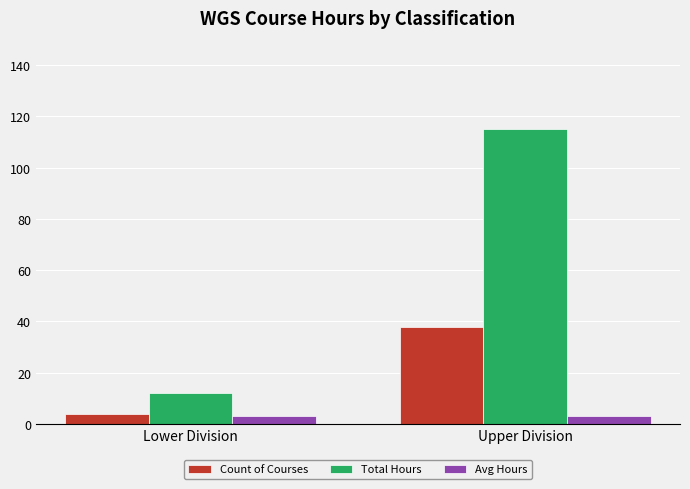

The value of Total Hours at Upper Division is 62.3. True or false?

False